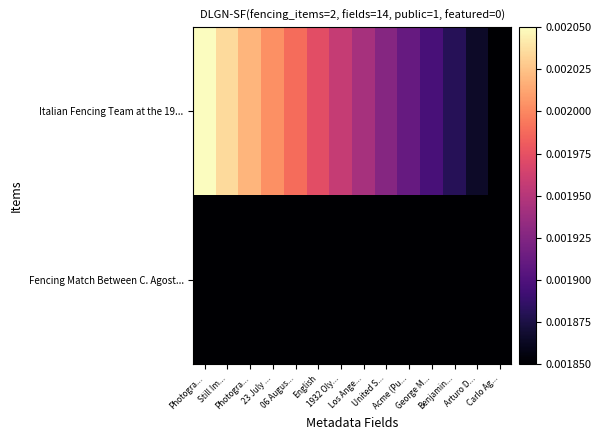

Reading left to right, what are all the values shown in this chart?

Italian Fencing Team at the 19...: Photogra...=0.0	Still Im...=0.0	Photogra...=0.0	23 July ...=0.0	06 Augus...=0.0	English=0.0	1932 Oly...=0.0	Los Ange...=0.0	United S...=0.0	Acme (Pu...=0.0	George M...=0.0	Benjamin...=0.0	Arturo D...=0.0	Carlo Ag...=0.0
Fencing Match Between C. Agost...: Photogra...=0.0	Still Im...=0.0	Photogra...=0.0	23 July ...=0.0	06 Augus...=0.0	English=0.0	1932 Oly...=0.0	Los Ange...=0.0	United S...=0.0	Acme (Pu...=0.0	George M...=0.0	Benjamin...=0.0	Arturo D...=0.0	Carlo Ag...=0.0